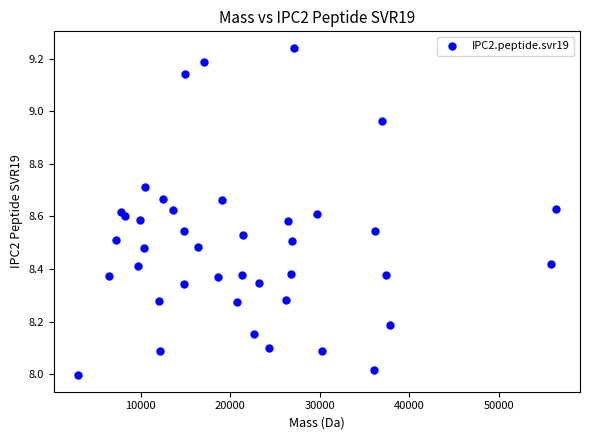

What is the range of X values (max minus min)?

53459.5